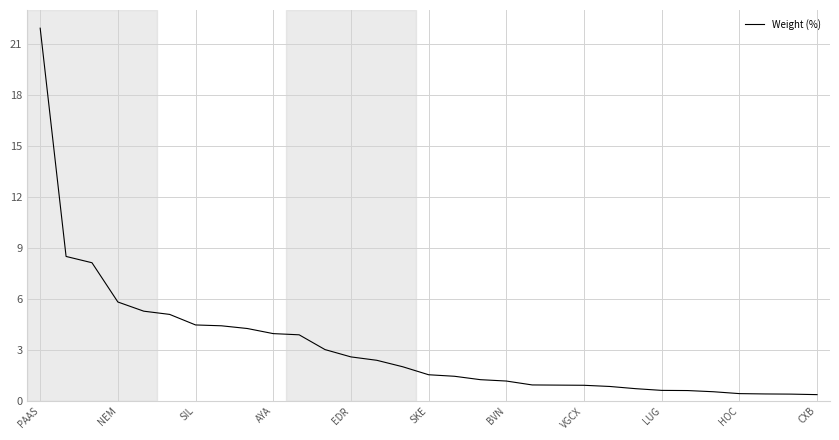

What is the greatest value displayed?

21.9